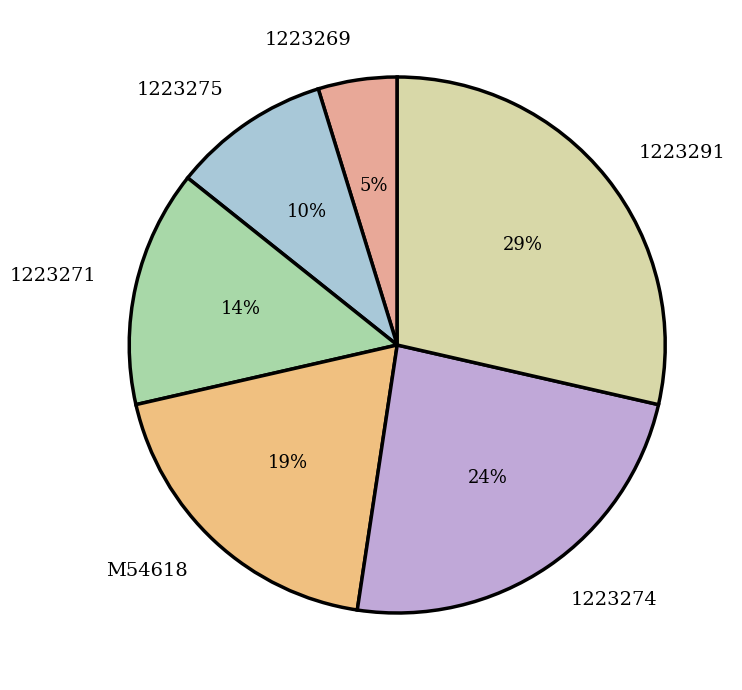

Does 1223271 represent more than half of the total?

No